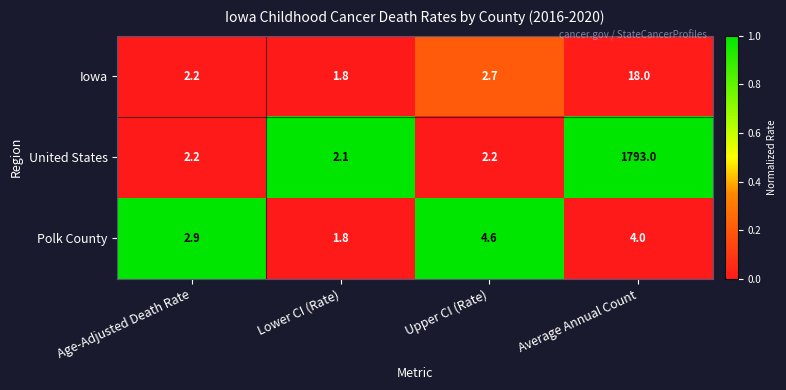

List the labels in order of Polk County value, largest first.

Upper CI (Rate), Average Annual Count, Age-Adjusted Death Rate, Lower CI (Rate)